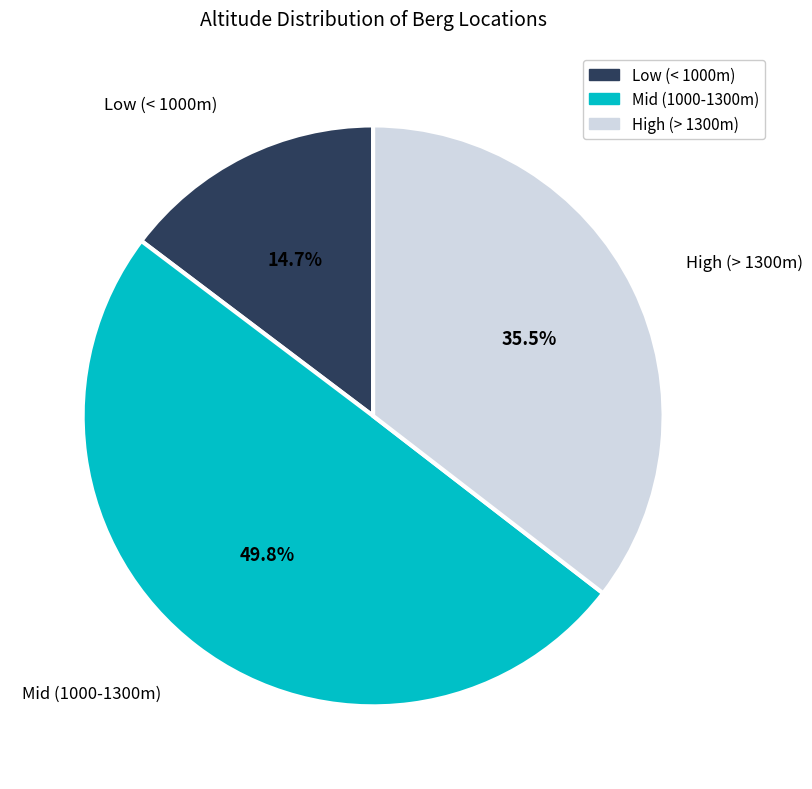

Does any single category account for the majority?

No